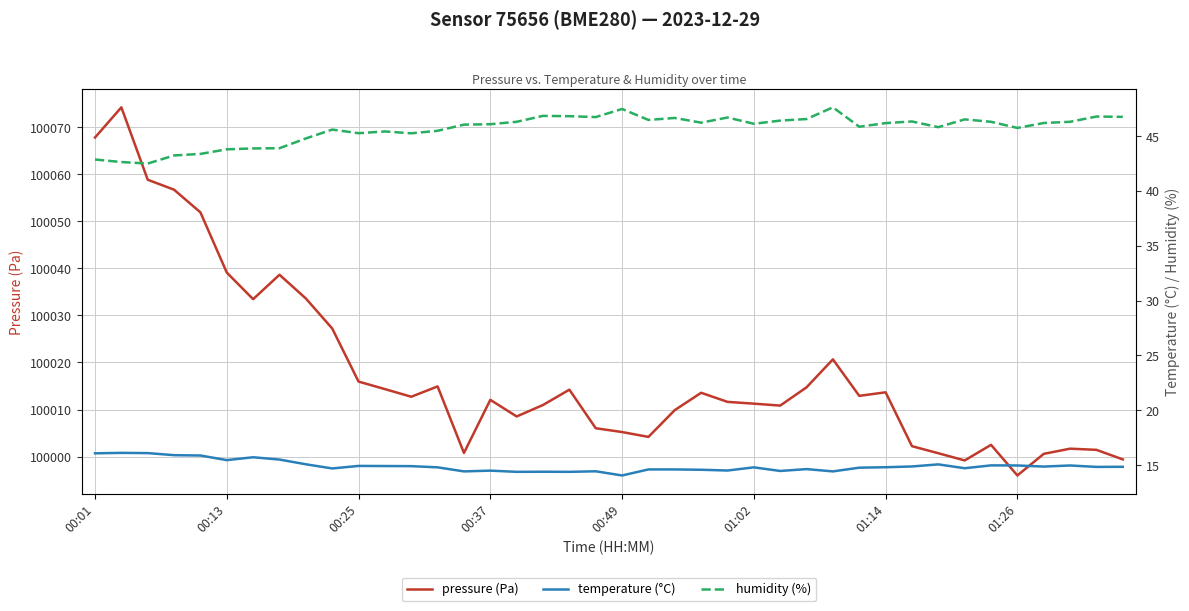

What is the difference between the second highest and second lowest values in the temperature (°C) series?

1.7